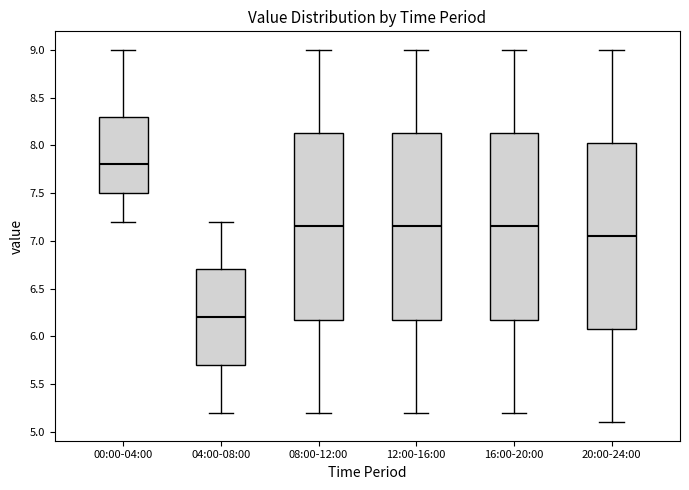

Where does the upper whisker of the box for 08:00-12:00 end on the y-axis? The values are not printed on the chart, so give them approximately, as read against the axis.

9.00